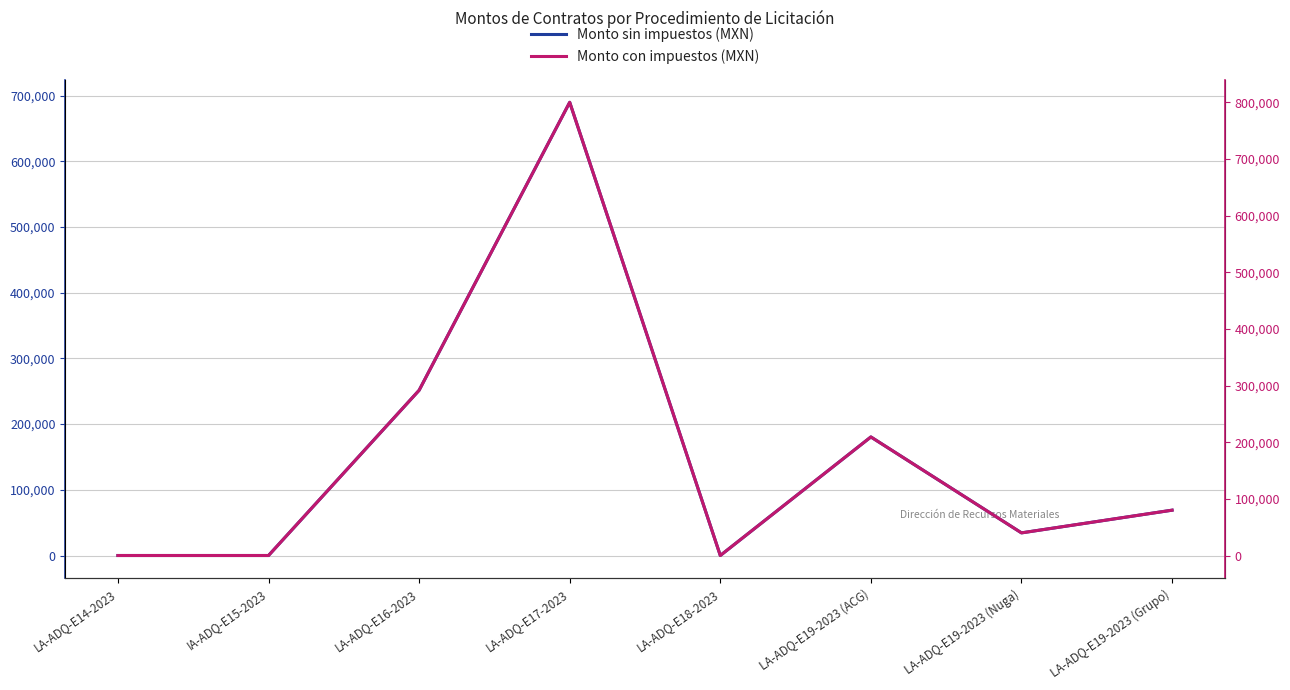

What is the average value of the Monto sin impuestos (MXN) series?

153161.7